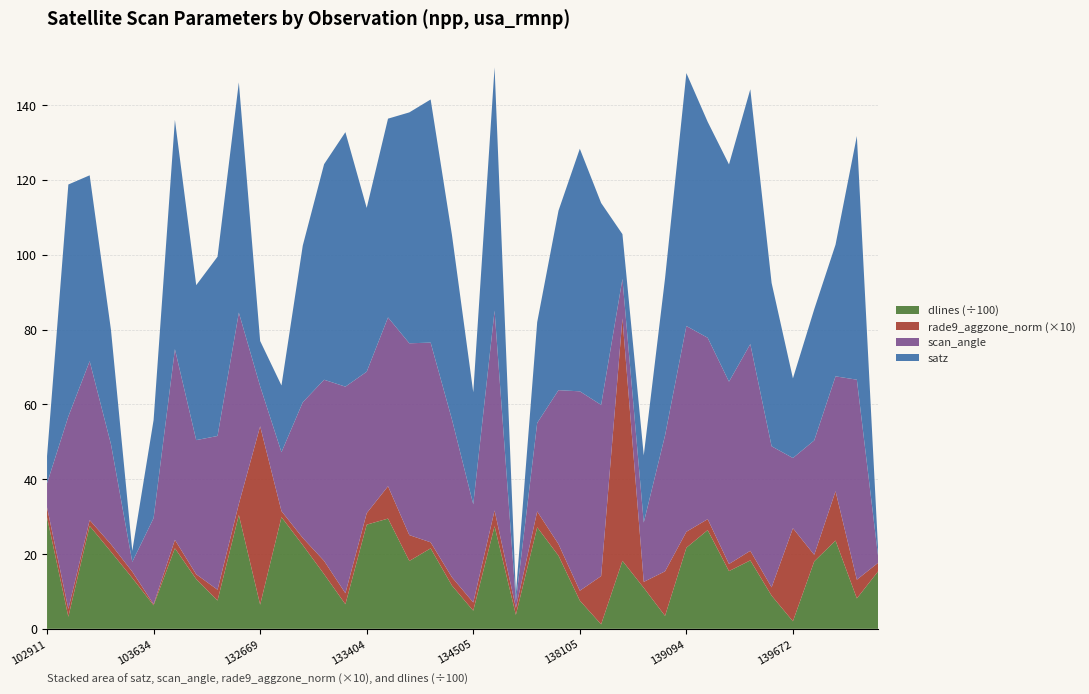

Reading left to right, extract all data points from this chart.

satz: 102911=7.3	103160=62.0	103278=49.7	103396=30.5	103515=2.9	103634=26.2	103868=61.3	104346=41.4	132123=47.9	132296=61.5	132669=12.1	132847=17.8	133027=41.9	133209=57.6	133392=68.0	133404=43.8	134124=53.1	134138=61.7	134308=65.0	134322=49.3	134505=29.9	137322=65.0	137715=2.0	137903=26.9	138092=48.0	138105=64.8	138296=54.0	138688=11.9	138881=18.0	139080=42.0	139094=67.6	139269=57.7	139283=58.1	139462=68.1	139475=43.7	139672=21.3	140059=35.1	143151=35.2	143539=65.1	143943=1.7
scan_angle: 102911=6.4	103160=51.4	103278=42.5	103396=26.7	103515=2.6	103634=23.0	103868=51.0	104346=35.9	132123=41.1	132296=51.1	132669=10.7	132847=15.7	133027=36.3	133209=48.4	133392=55.2	133404=37.8	134124=45.1	134138=51.3	134308=53.4	134322=42.2	134505=26.2	137322=53.4	137715=1.8	137903=23.7	138092=41.1	138105=53.3	138296=45.8	138688=10.6	138881=15.9	139080=36.3	139094=55.0	139269=48.5	139283=48.7	139462=55.3	139475=37.7	139672=18.8	140059=30.6	143151=30.7	143539=53.5	143943=1.5
rade9_aggzone_norm: 102911=0.3	103160=0.2	103278=0.2	103396=0.2	103515=0.2	103634=0.0	103868=0.2	104346=0.1	132123=0.3	132296=0.3	132669=4.8	132847=0.2	133027=0.2	133209=0.4	133392=0.3	133404=0.3	134124=0.9	134138=0.7	134308=0.2	134322=0.2	134505=0.2	137322=0.4	137715=0.2	137903=0.4	138092=0.3	138105=0.3	138296=1.3	138688=6.5	138881=0.2	139080=1.2	139094=0.4	139269=0.3	139283=0.2	139462=0.3	139475=0.2	139672=2.5	140059=0.2	143151=1.3	143539=0.5	143943=0.2
dlines: 102911=2981.0	103160=323.0	103278=2750.0	103396=2061.0	103515=1359.0	103634=629.0	103868=2153.0	104346=1330.0	132123=757.0	132296=3044.0	132669=646.0	132847=2985.0	133027=2238.0	133209=1462.0	133392=657.0	133404=2785.0	134124=2947.0	134138=1815.0	134308=2151.0	134322=1157.0	134505=485.0	137322=2743.0	137715=373.0	137903=2714.0	138092=1955.0	138105=756.0	138296=120.0	138688=1818.0	138881=1097.0	139080=346.0	139094=2168.0	139269=2639.0	139283=1543.0	139462=1830.0	139475=887.0	139672=202.0	140059=1804.0	143151=2359.0	143539=813.0	143943=1539.0